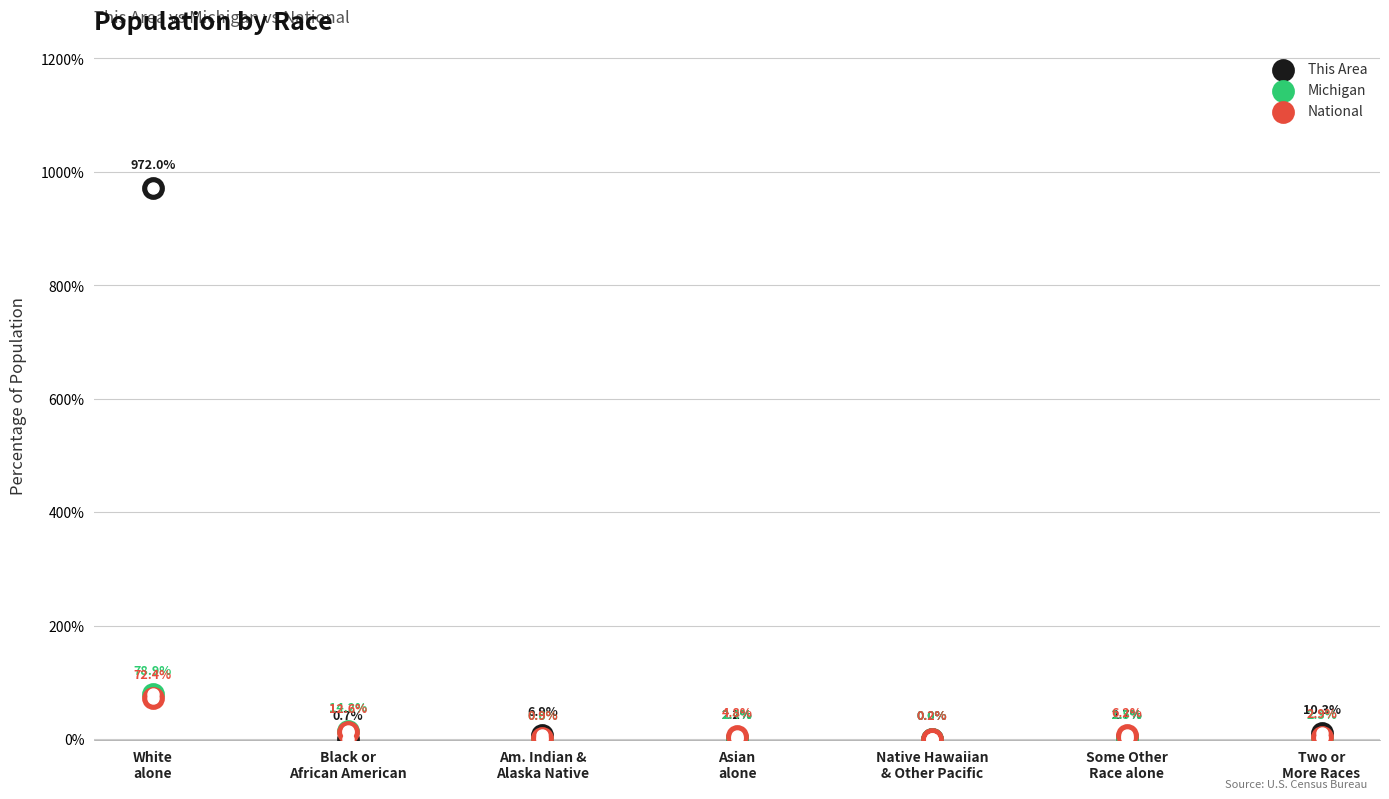

Which series has the largest total across all categories?

This Area